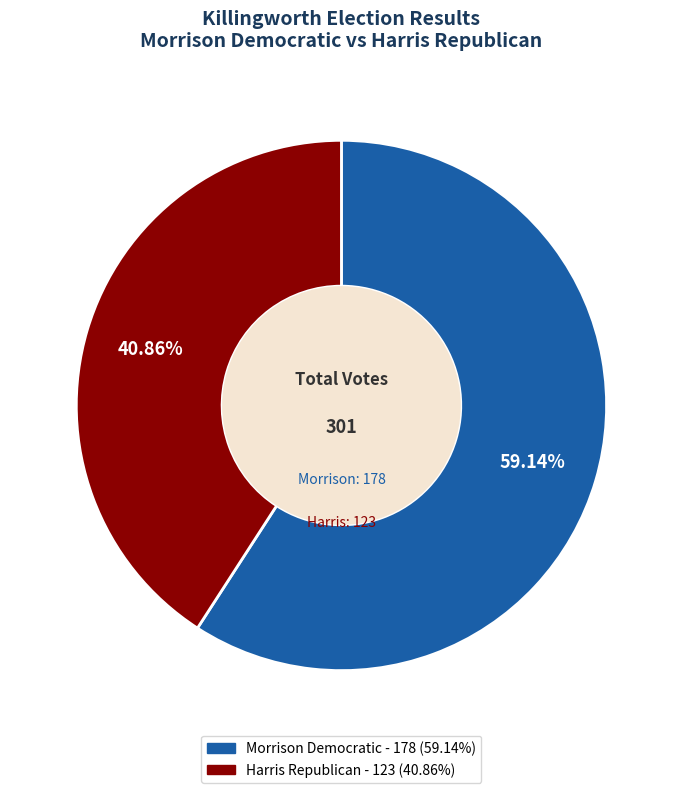

Is there any slice that represents more than half of the pie?

Yes